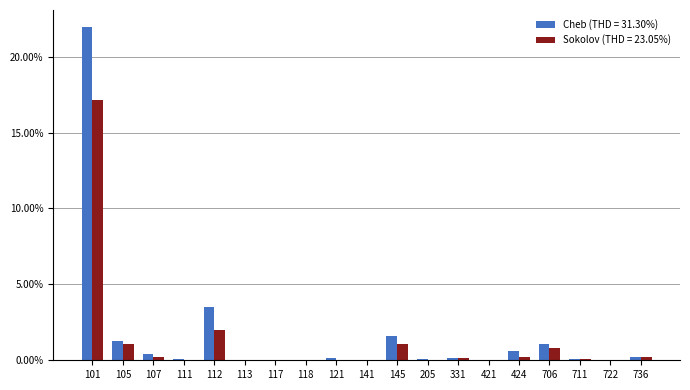

The Sokolov (THD = 23.05%) series shows 0.2 at 107. True or false?

True